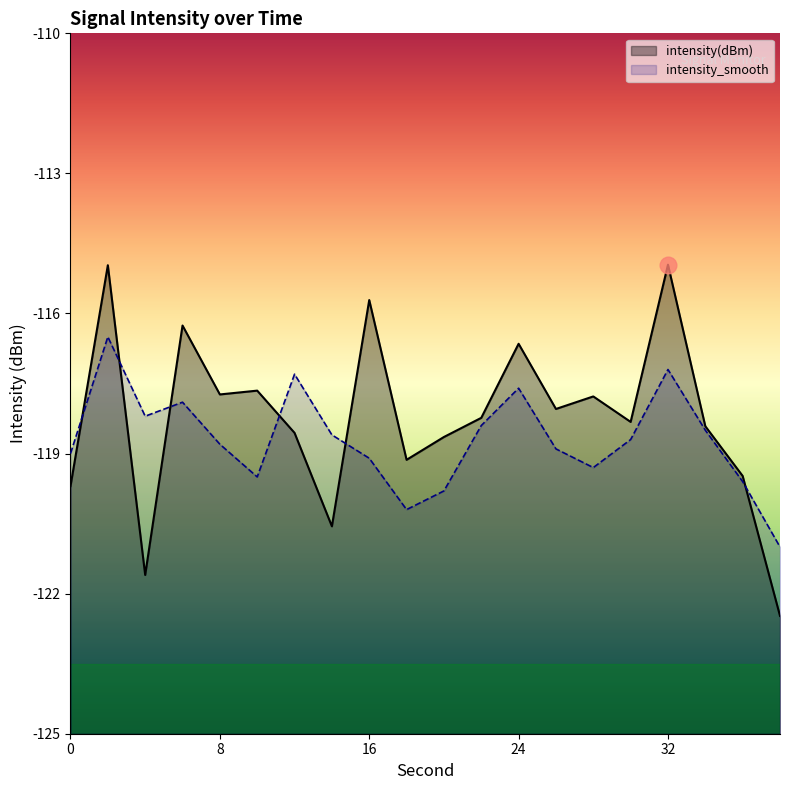

Which category has the lowest value in the intensity(dBm) series?

38